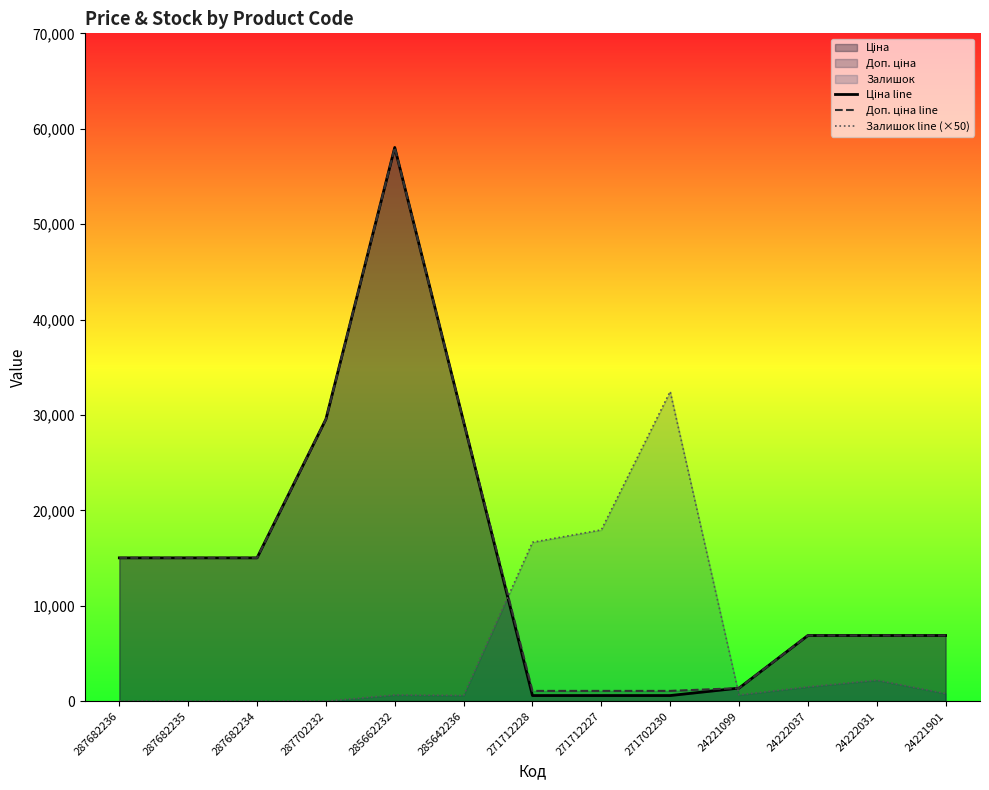

Is the value of Ціна line at 271712227 greater than the value of Доп. ціна line at 285662232?

No